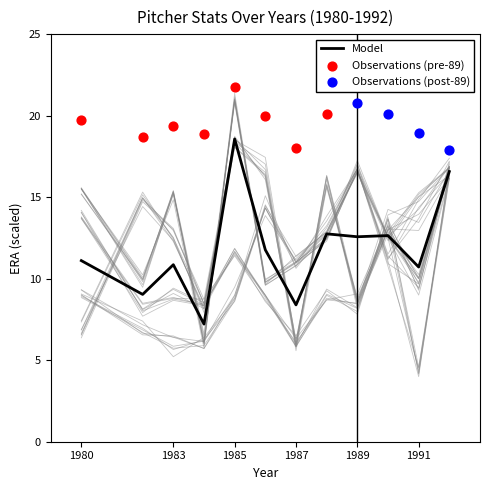

Which category has the highest value in the Model series?

1985